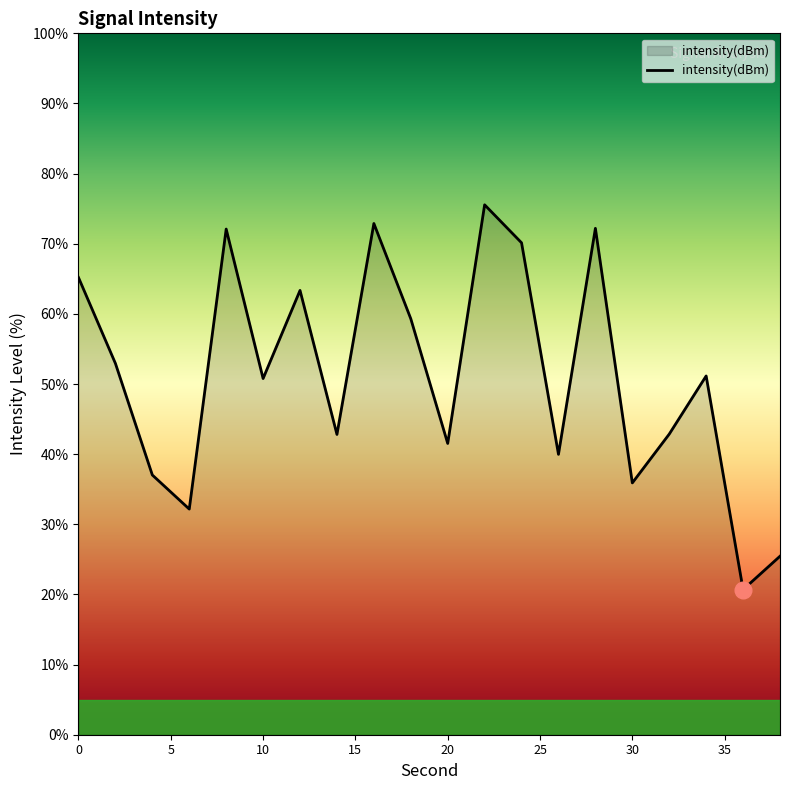

What is the minimum value shown in the chart?

20.7